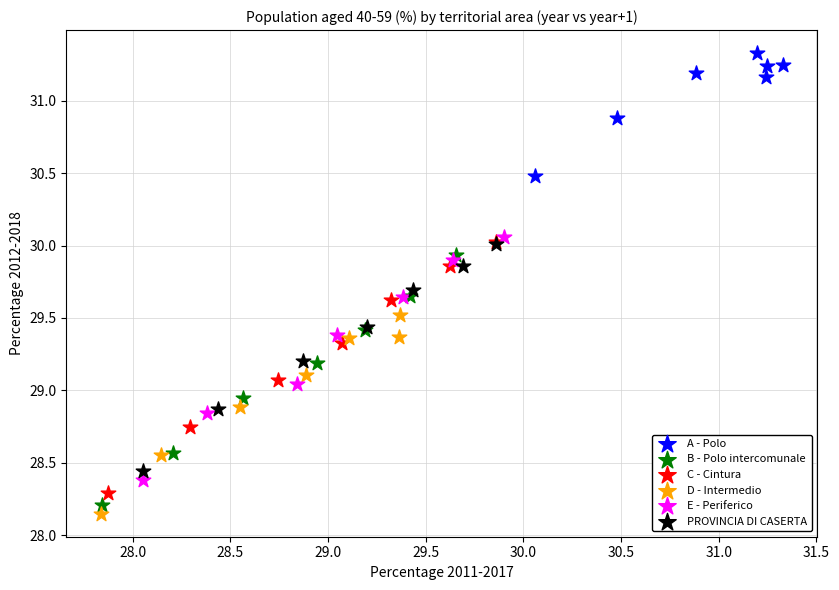

Which series has the widest spread of Y values?

C - Cintura